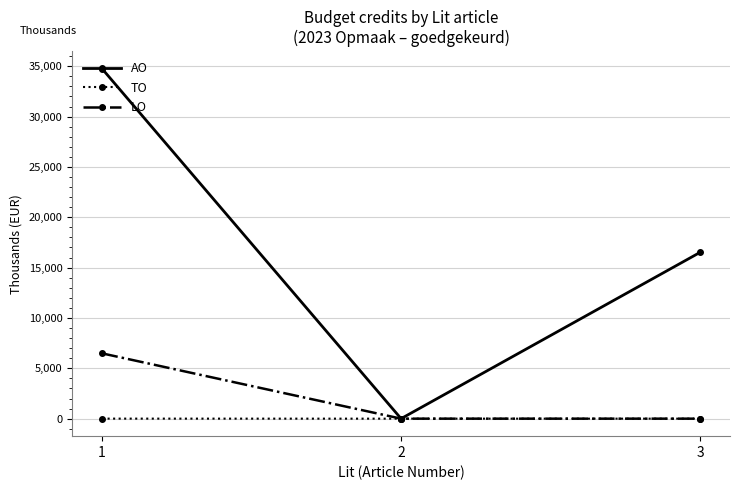

At which category is the sum across all series the highest?

1